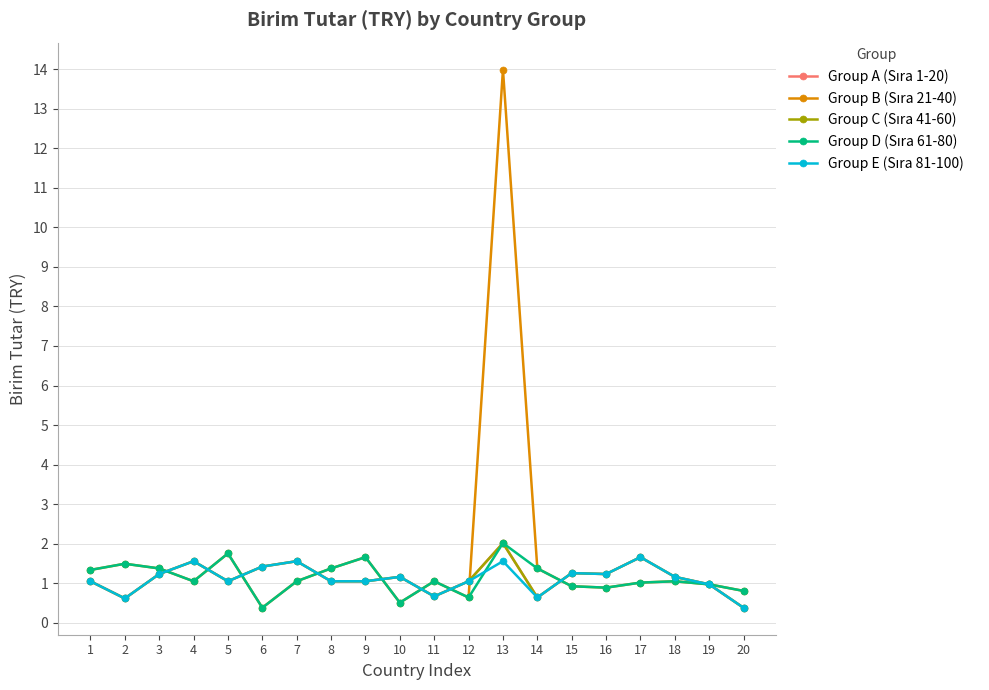

What is the sum of all Group C (Sıra 41-60) values?

22.8